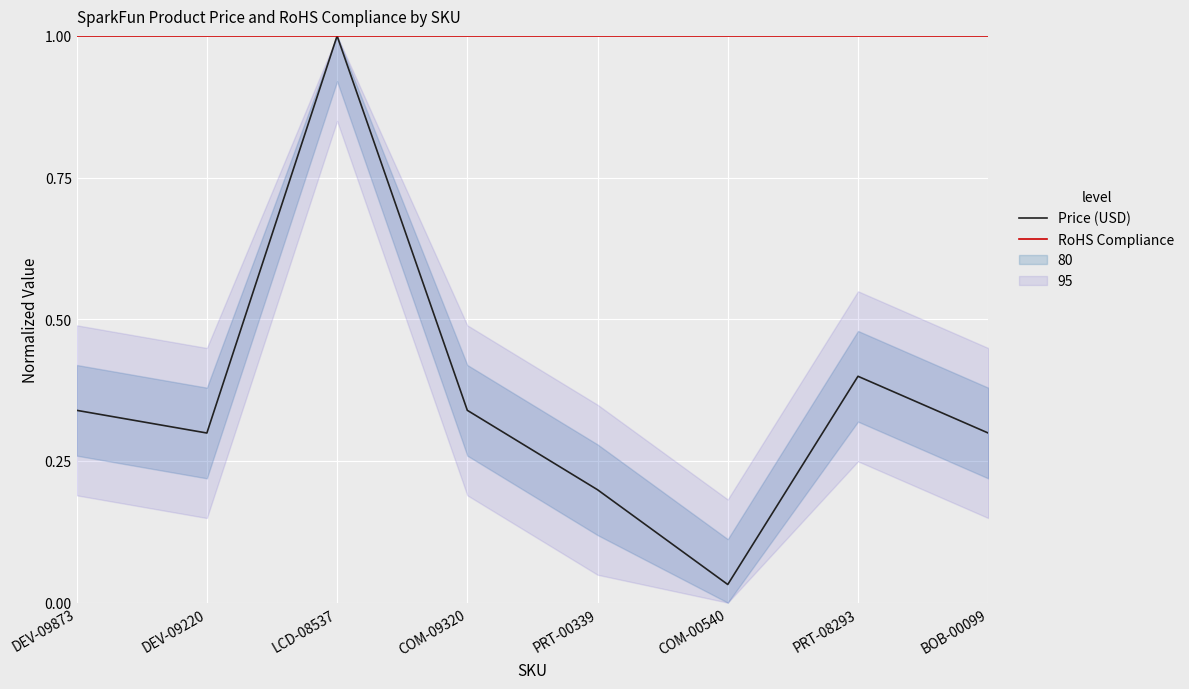

Reading left to right, what are all the values shown in this chart?

Price (USD): 0.3	0.3	1.0	0.3	0.2	0.0	0.4	0.3
RoHS Compliance: 1.0	1.0	1.0	1.0	1.0	1.0	1.0	1.0